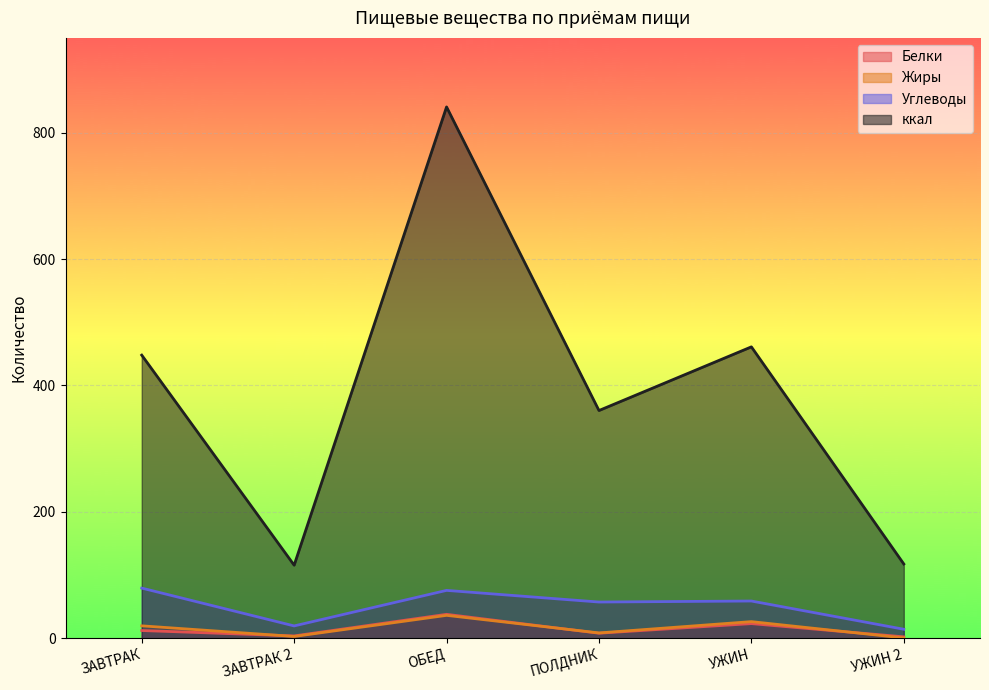

How many interior local peaks does the Углеводы series have?

2